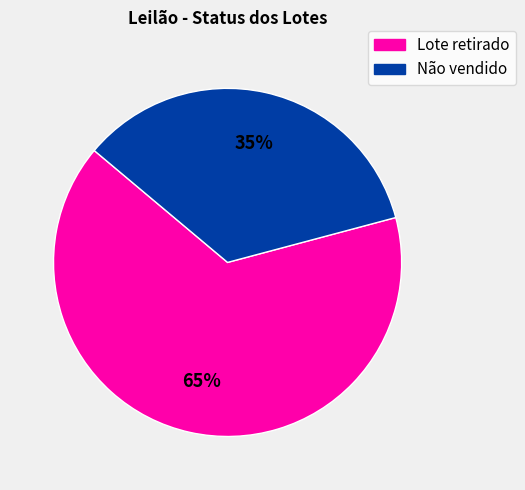

Which slice is the smallest?

Não vendido